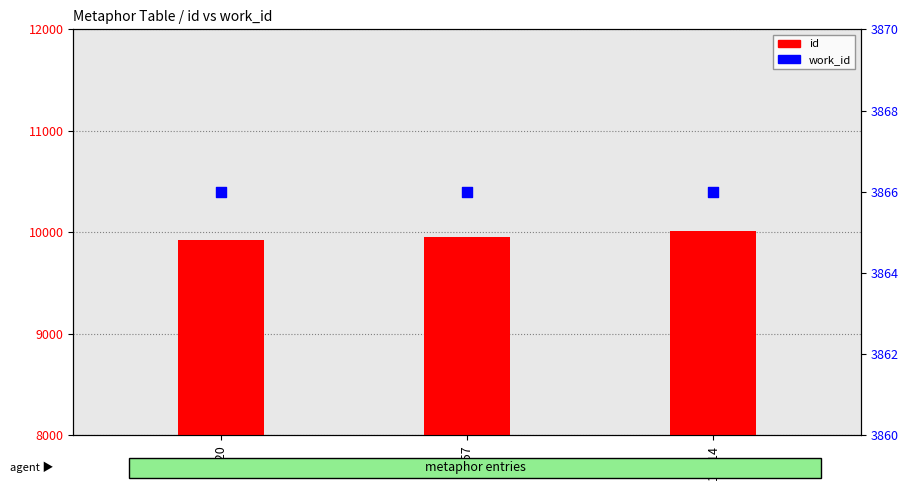

Which series has the largest total across all categories?

id